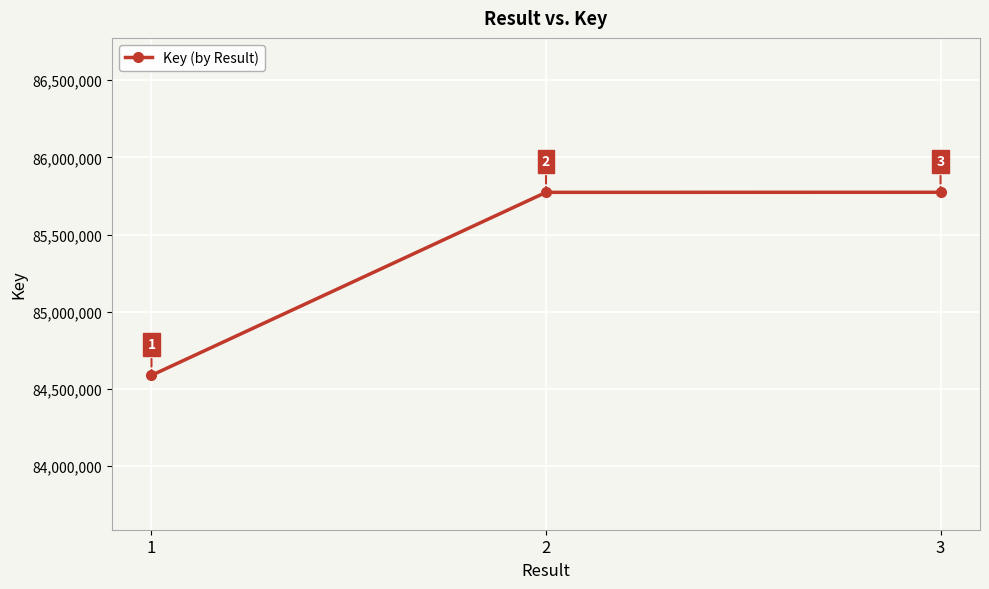

How many values are below 85774095?

1